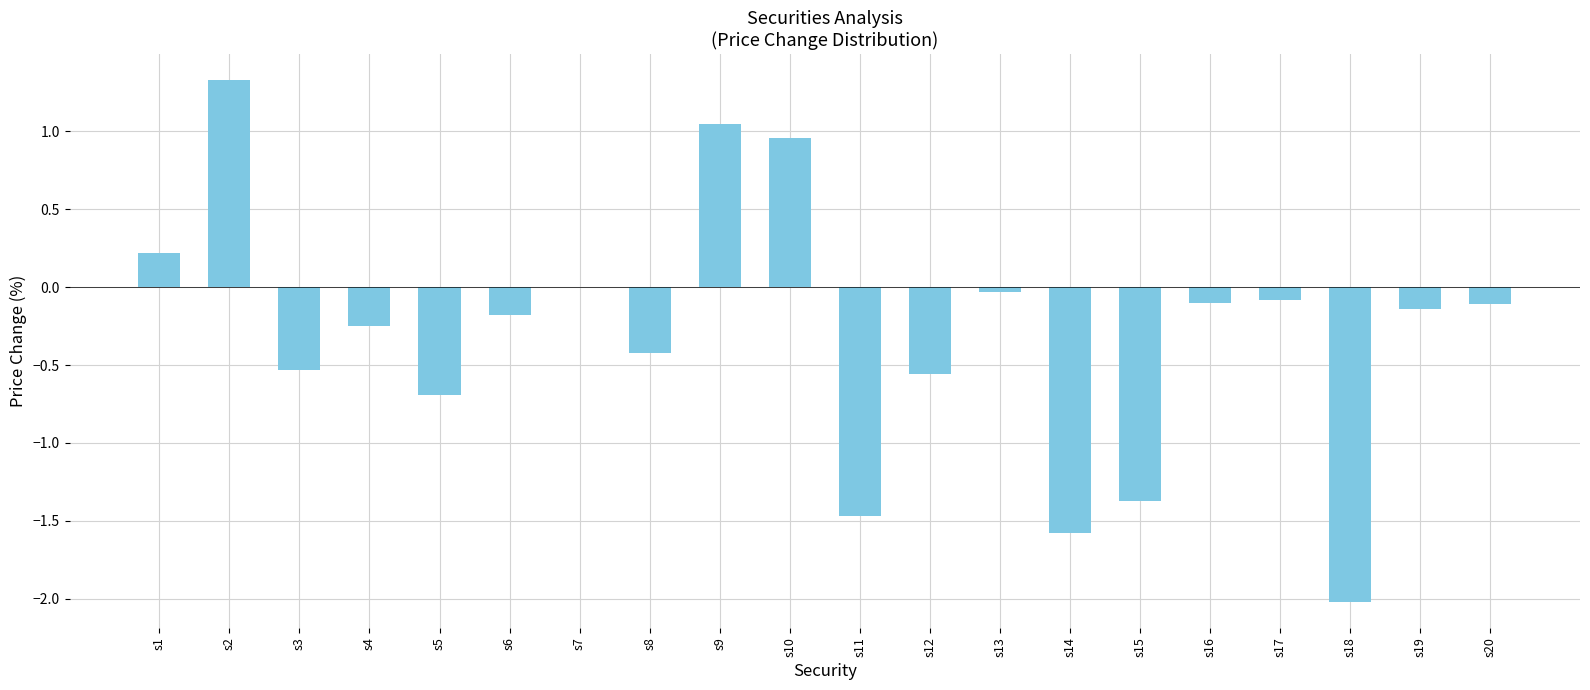

What is the sum of the values at s18 and s1?

-1.8